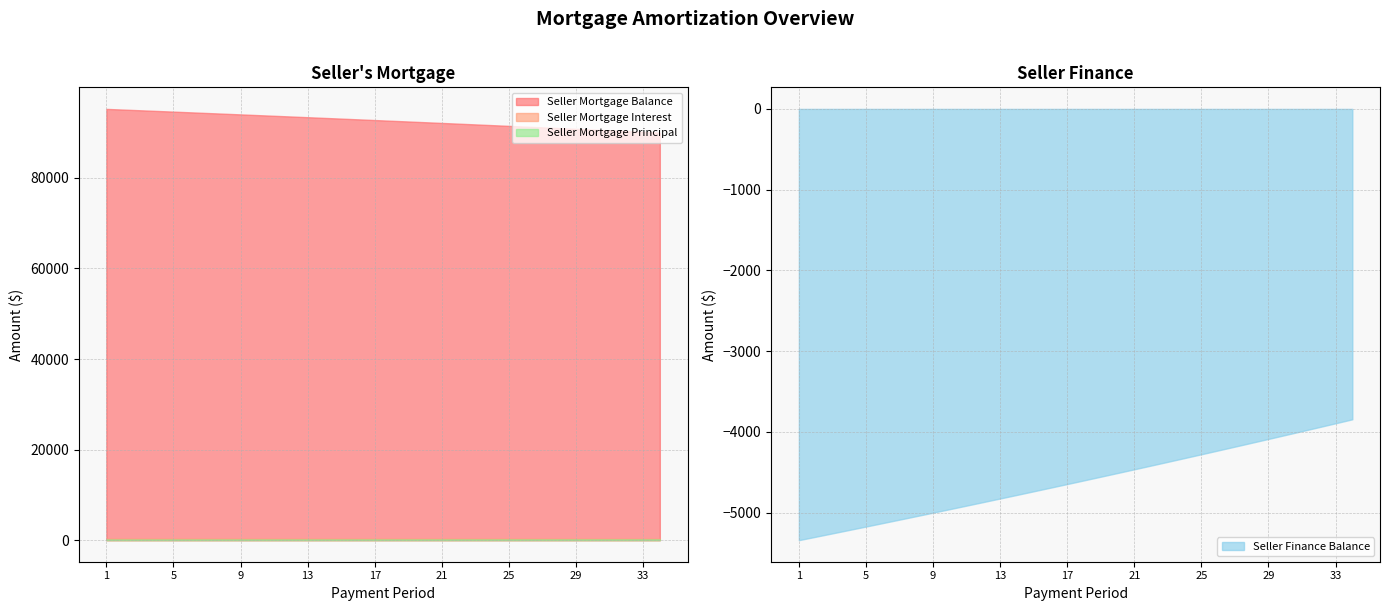

At which category is the sum across all series the highest?

1